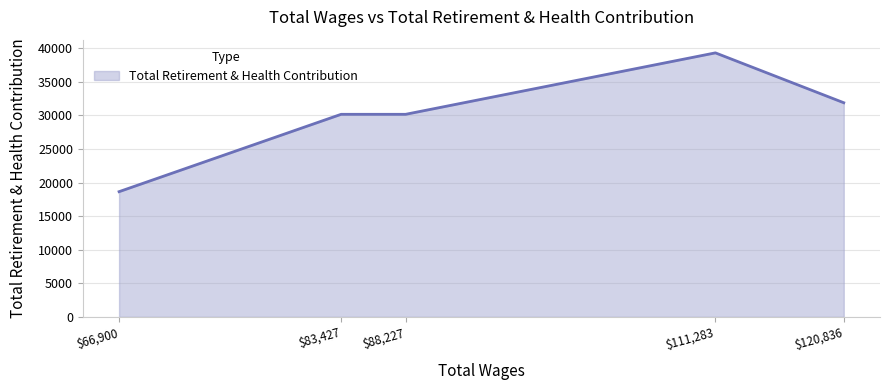

The chart shows a value of 31899 at $120,836. True or false?

True